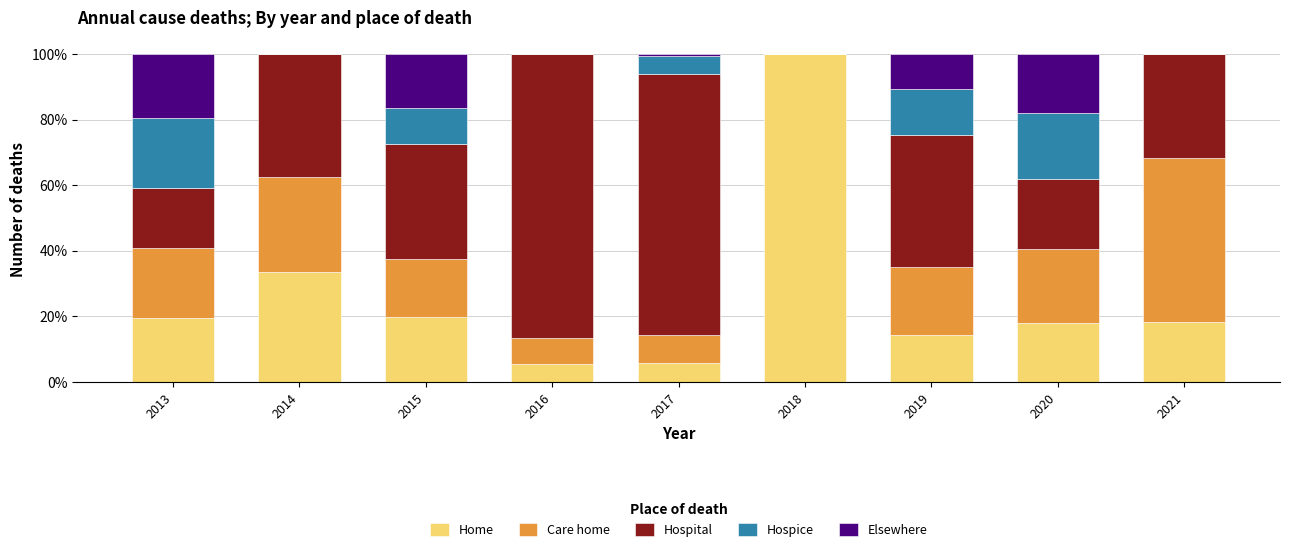

Which category has the highest value in the Home series?

2018